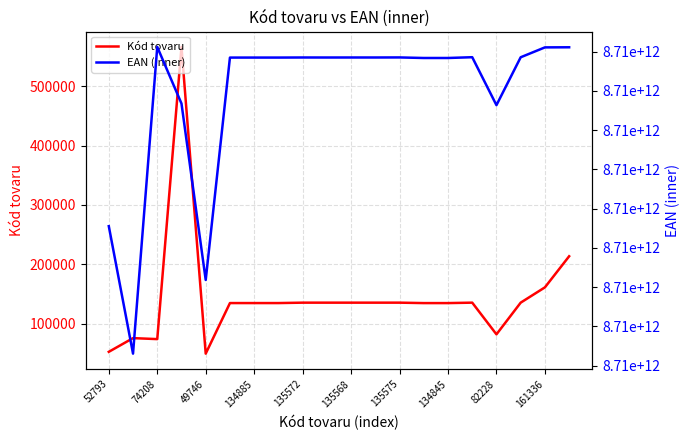

True or false: Kód tovaru has a value of 229239 at 135572.

False